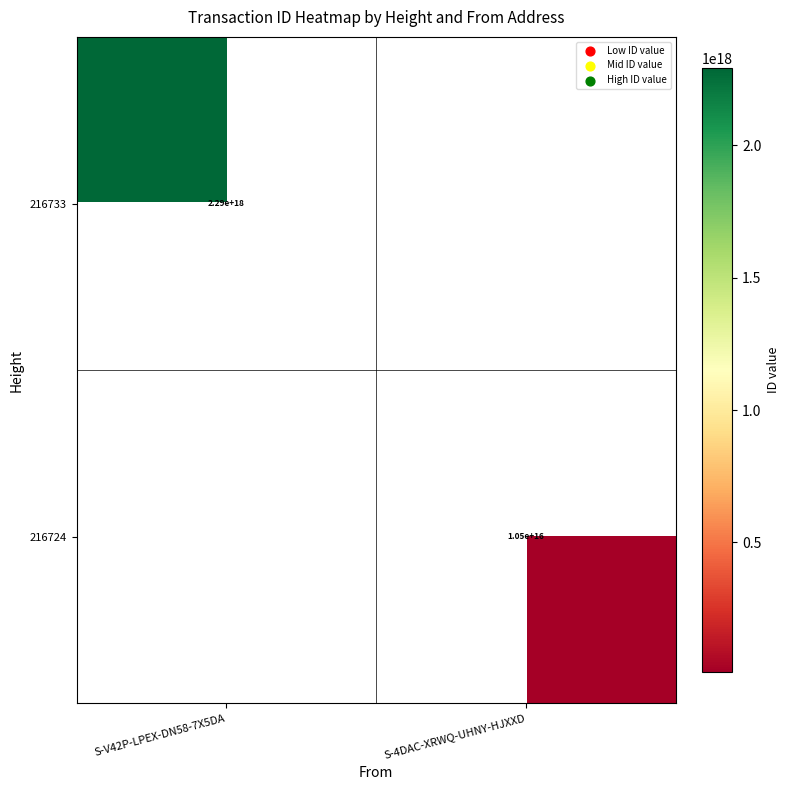

The 216724 series shows 10500000000000000 at S-4DAC-XRWQ-UHNY-HJXXD. True or false?

True